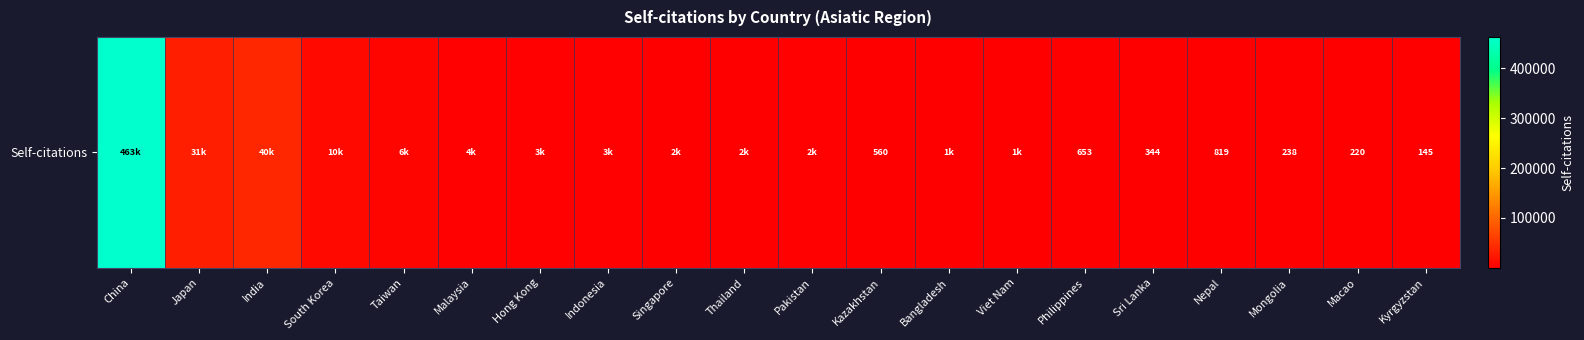

What is the ratio of the value at China to the value at Bangladesh?

345.1